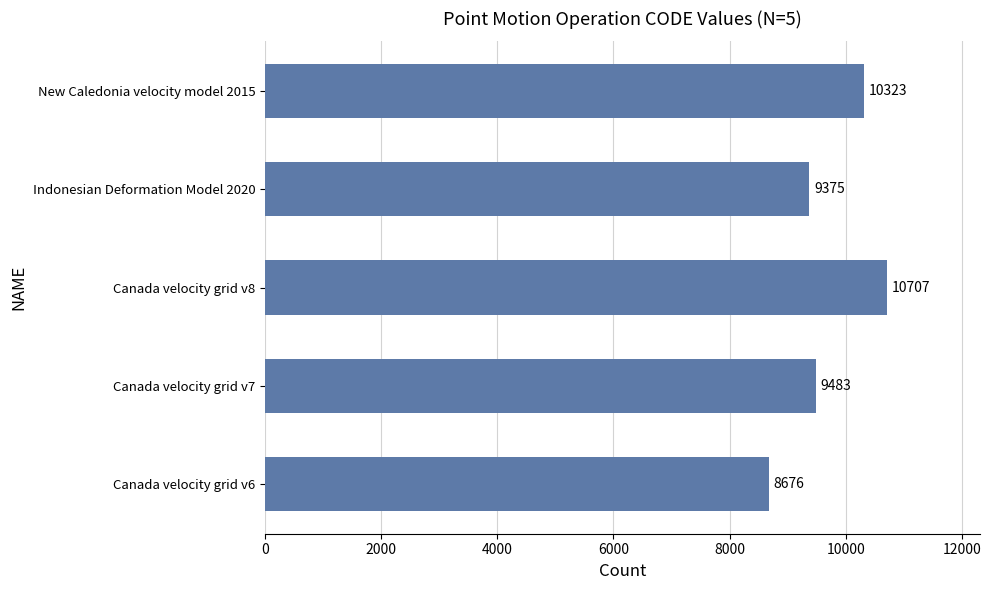

How many distinct data groups are displayed?

1